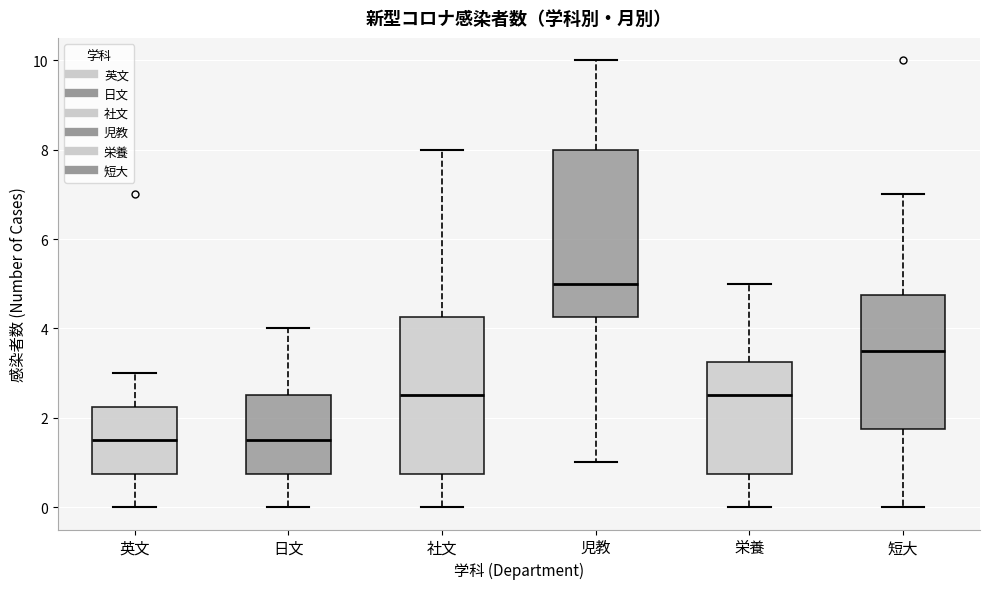

Reading left to right, transcribe this box plot: for each box, give where its median line is, the range the box spans, and where its two whiskers end, as read against the y-axis. The values are not printed on the chart, so give them approximately, as read against the axis.

英文: median 1.6, box 0.8 to 2.2, whiskers 0.0 to 3.0
日文: median 1.6, box 0.8 to 2.6, whiskers 0.0 to 4.0
社文: median 2.6, box 0.8 to 4.2, whiskers 0.0 to 8.0
児教: median 5.0, box 4.2 to 8.0, whiskers 1.0 to 10.0
栄養: median 2.6, box 0.8 to 3.2, whiskers 0.0 to 5.0
短大: median 3.6, box 1.8 to 4.8, whiskers 0.0 to 7.0